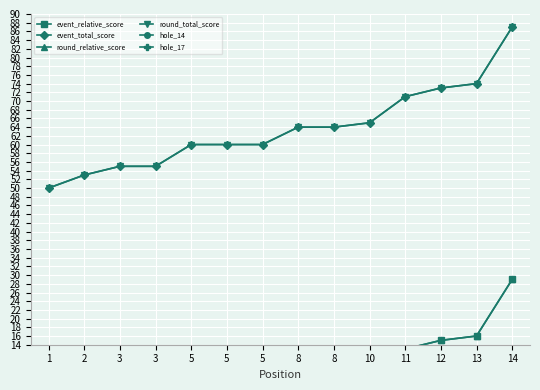

True or false: round_relative_score has a value of 10 at 8.

False